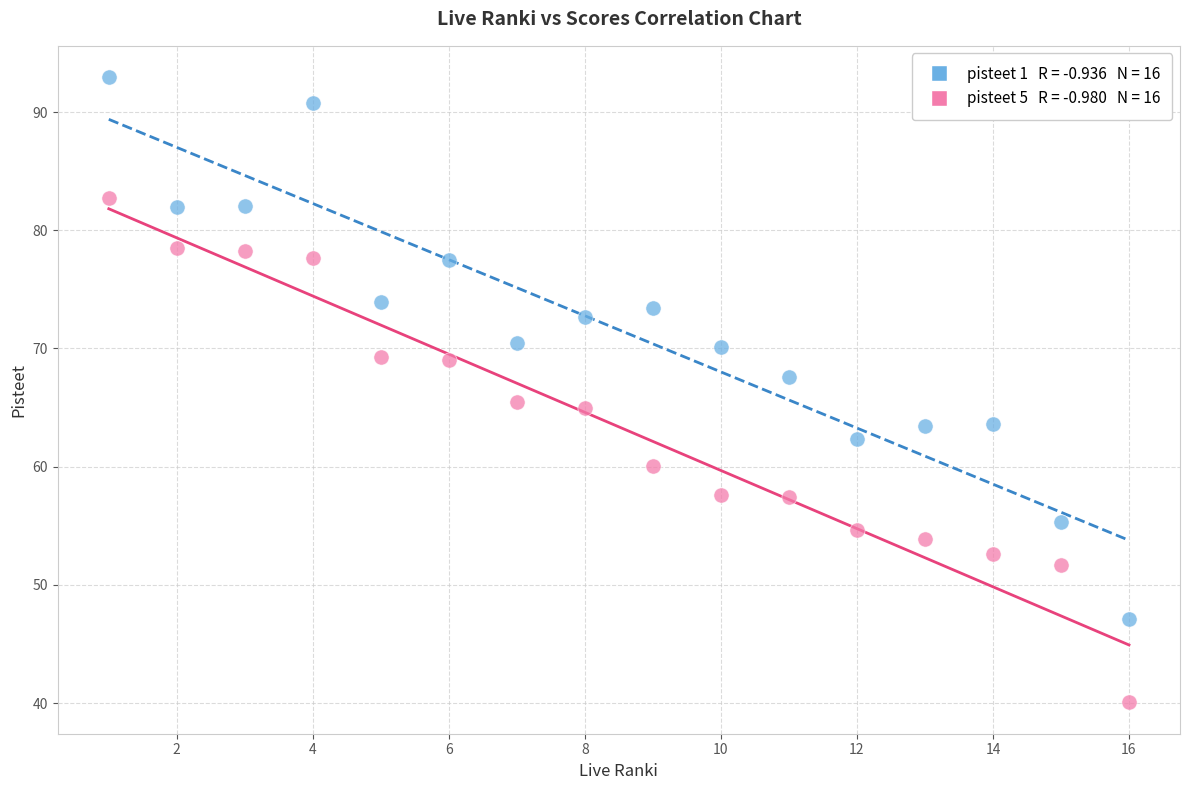

Across all data points, what is the range of X values (max minus min)?

15.0